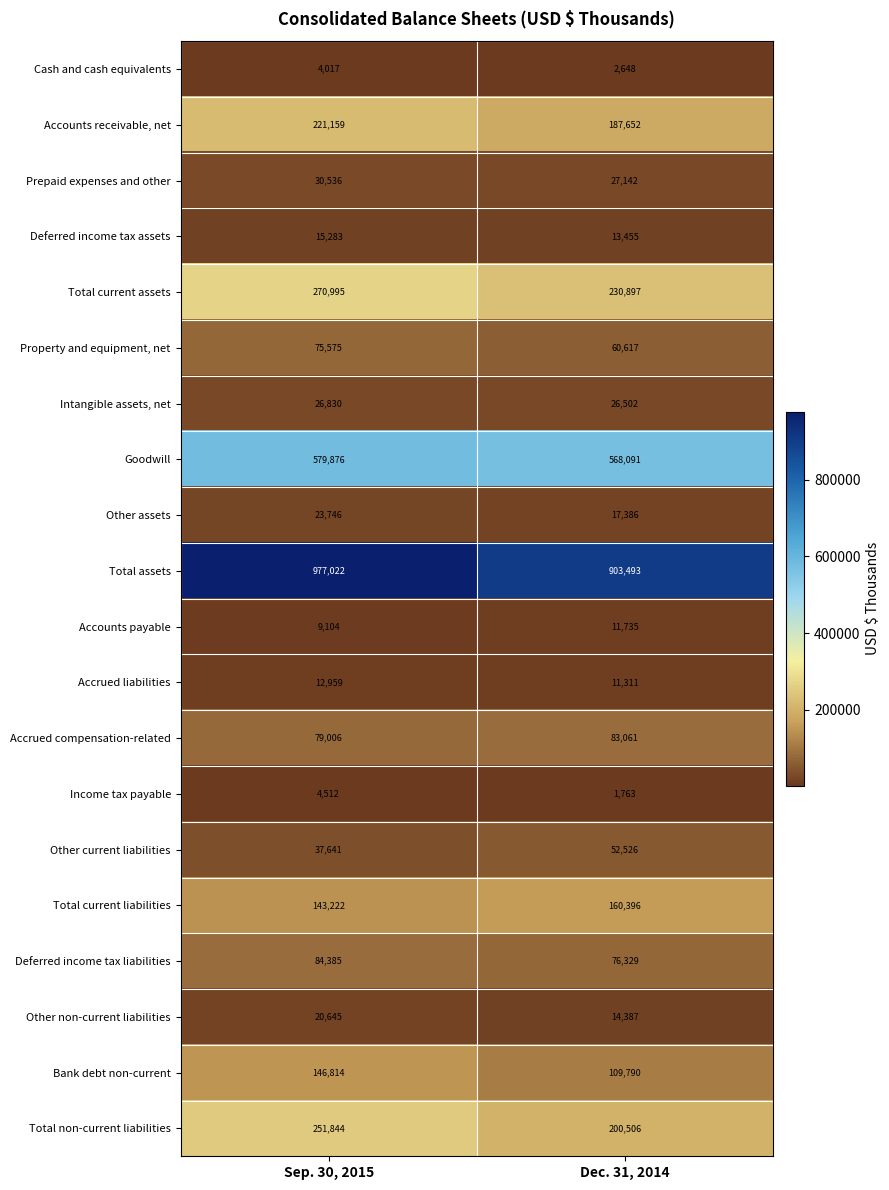

What is the minimum value for Deferred income tax assets?

13455